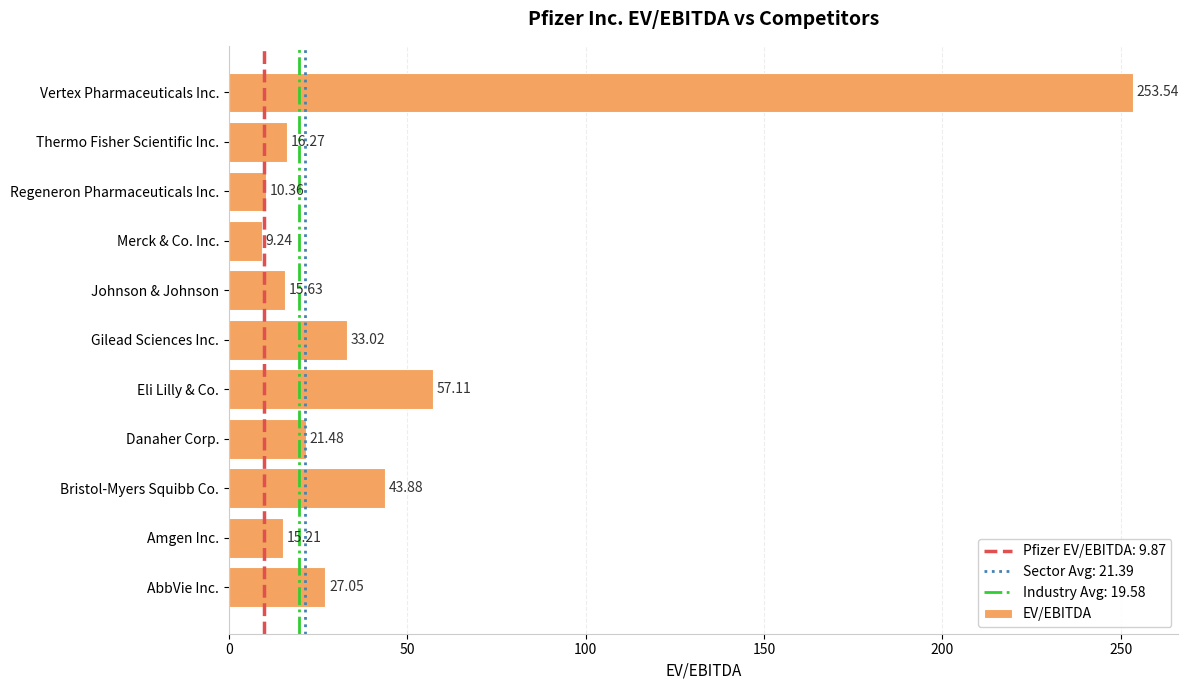

What is the smallest value displayed?

9.2